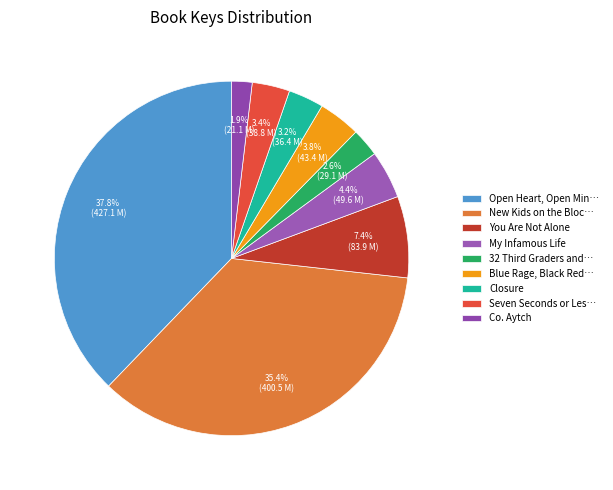

To the nearest percent, what portion does Closure represent?

3%